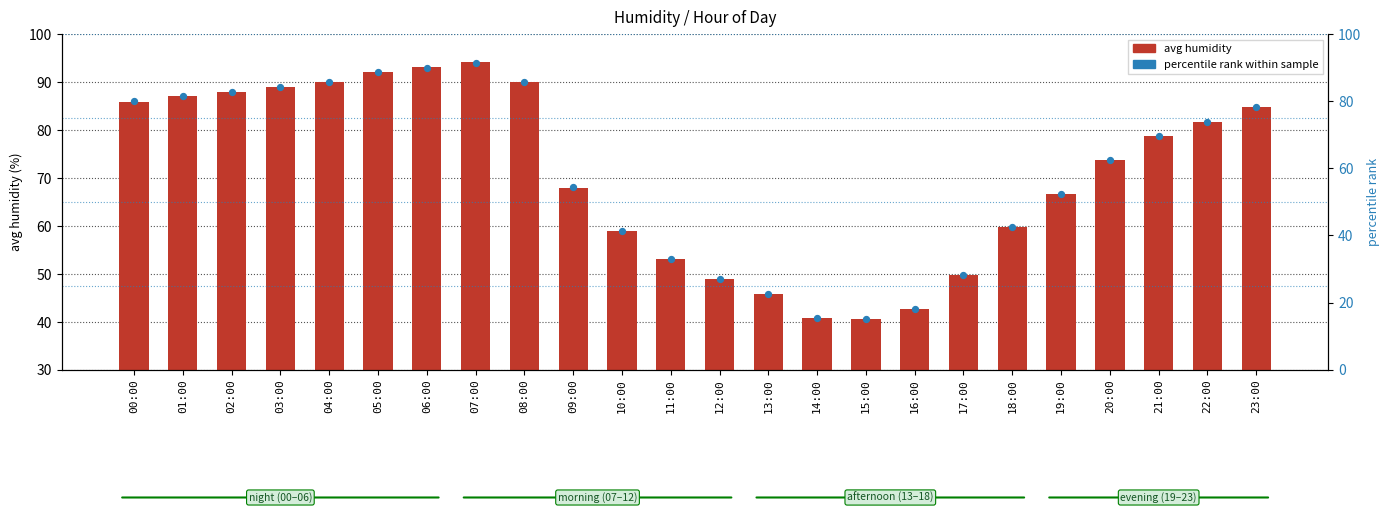

What are all the series names shown in the legend?

avg humidity, percentile rank within sample